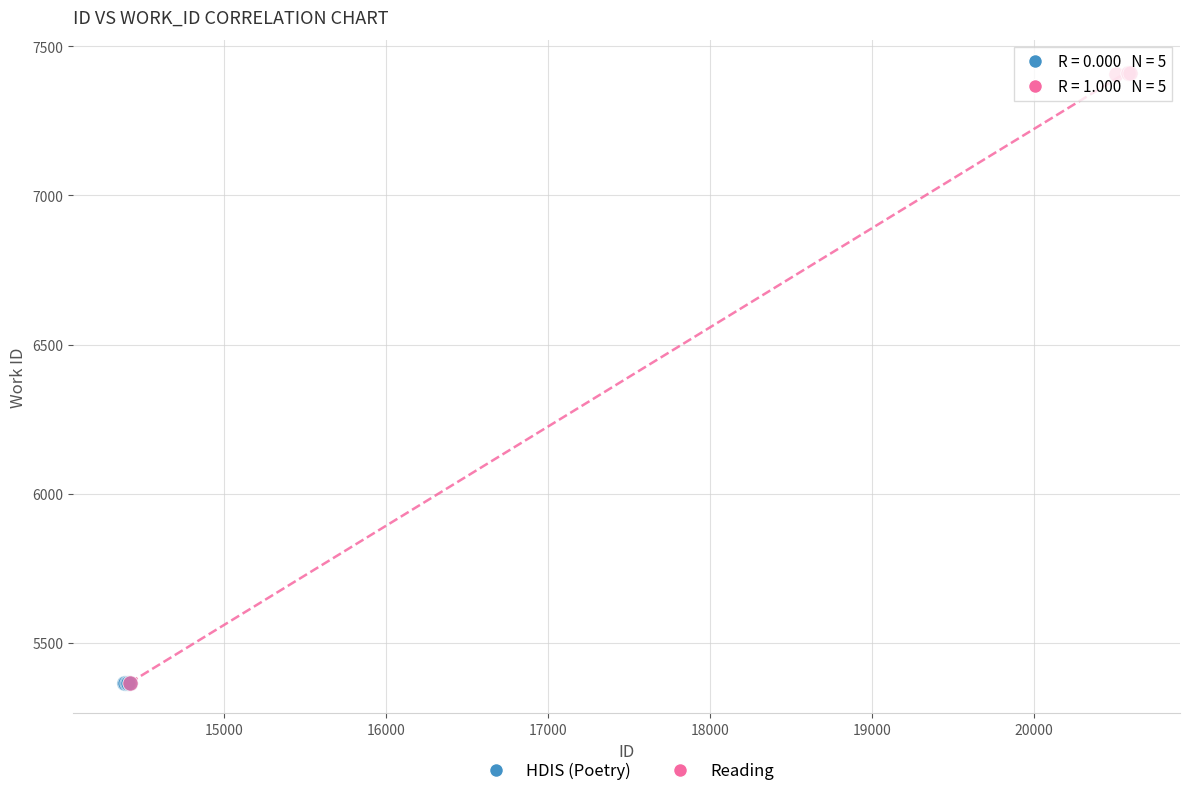

Which series reaches the maximum Y coordinate?

Reading